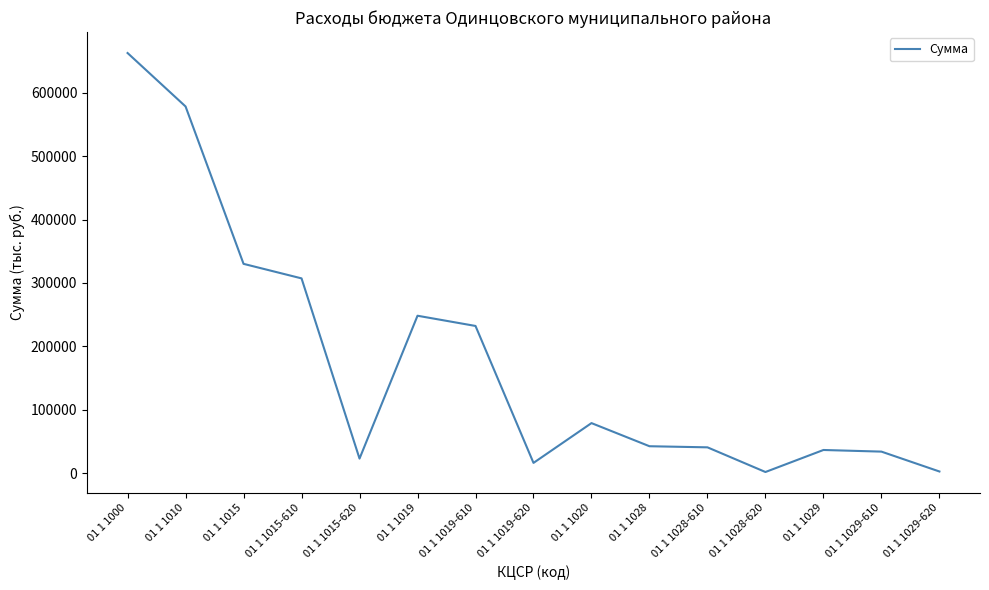

Where does the data first go above 42410?

01 1 1000